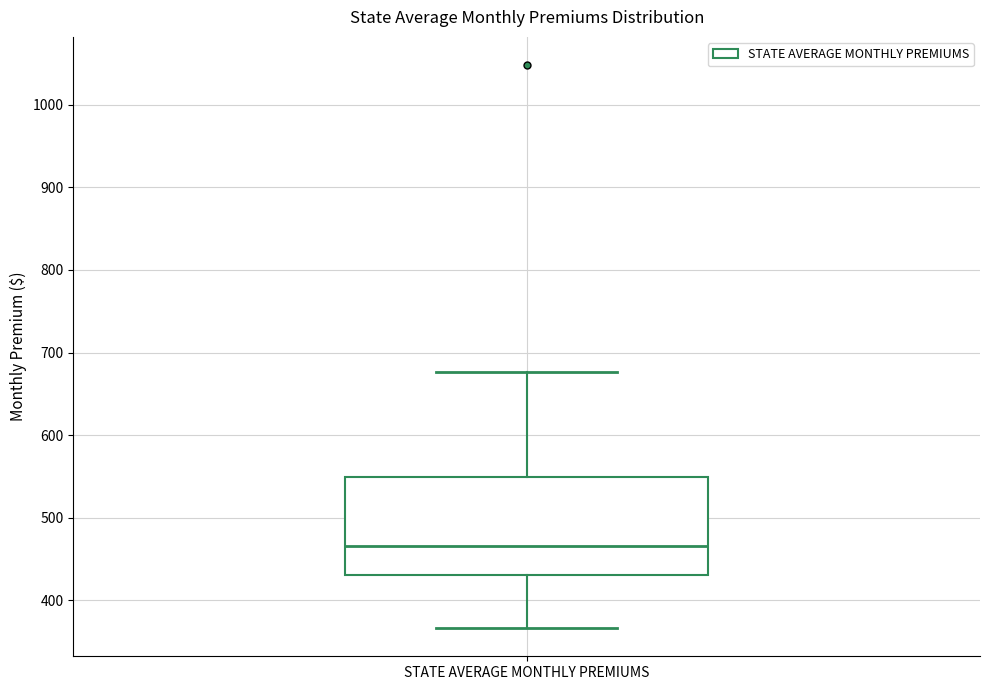

Where is the upper edge of the box for STATE AVERAGE MONTHLY PREMIUMS on the y-axis? The values are not printed on the chart, so give them approximately, as read against the axis.

550